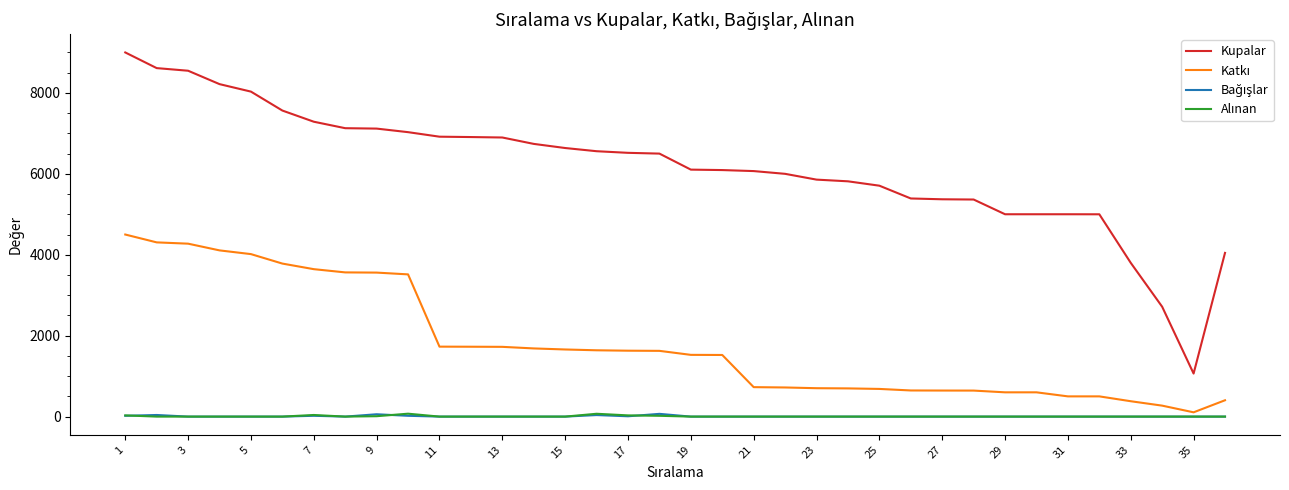

Which series has the widest spread of values?

Kupalar